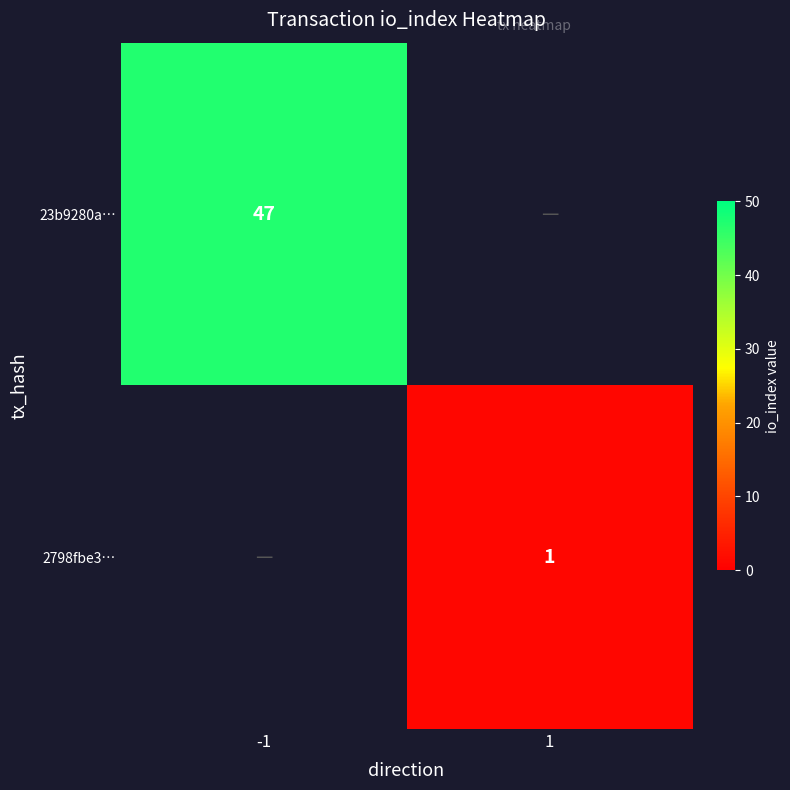

The value of 2798fbe3… at 1 is 1. True or false?

True